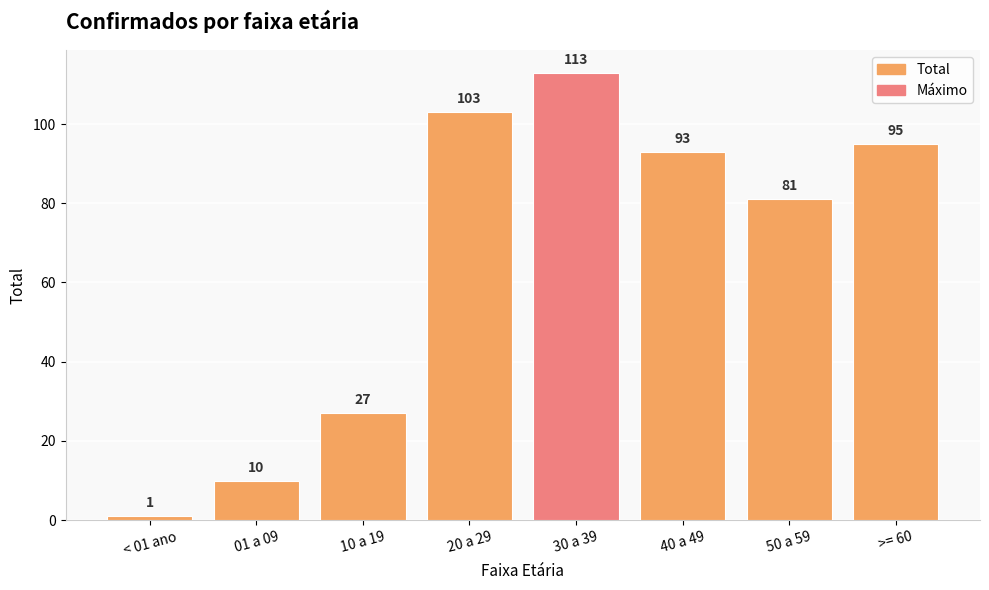

What is the label of the 4th bar from the left?

20 a 29